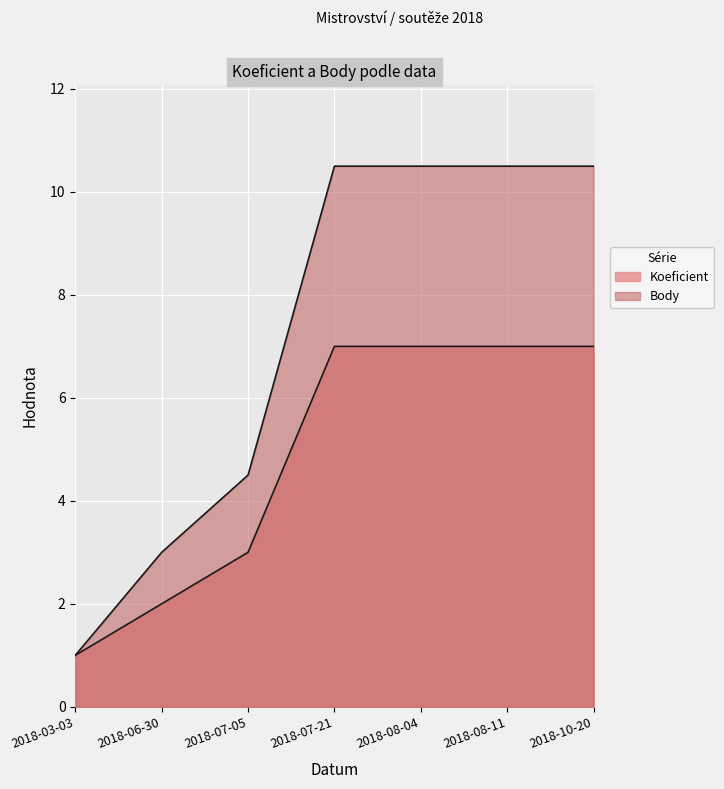

What value does the Body series have at 2018-08-11?

10.5